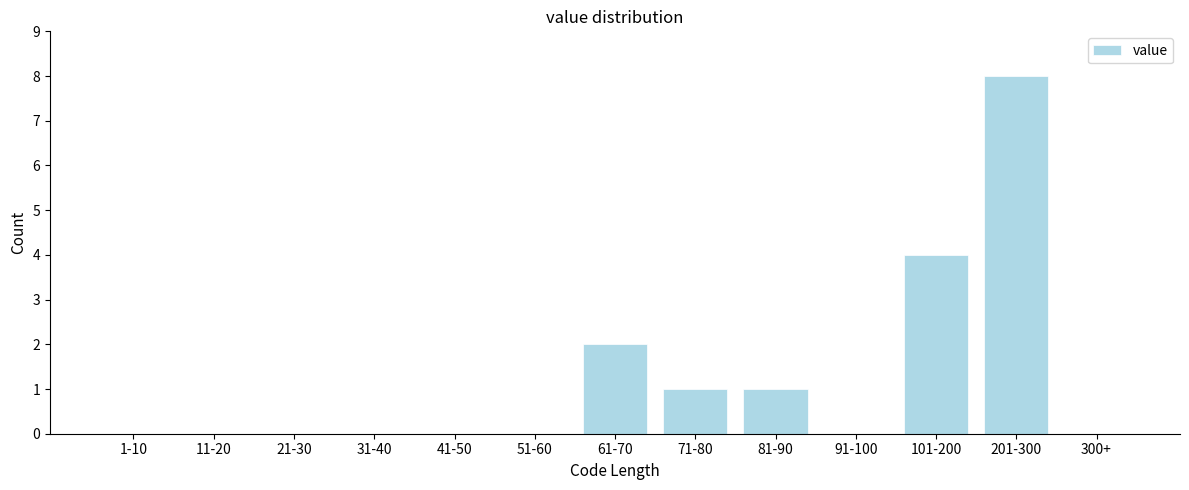

Reading left to right, extract all data points from this chart.

1-10=0	11-20=0	21-30=0	31-40=0	41-50=0	51-60=0	61-70=2	71-80=1	81-90=1	91-100=0	101-200=4	201-300=8	300+=0